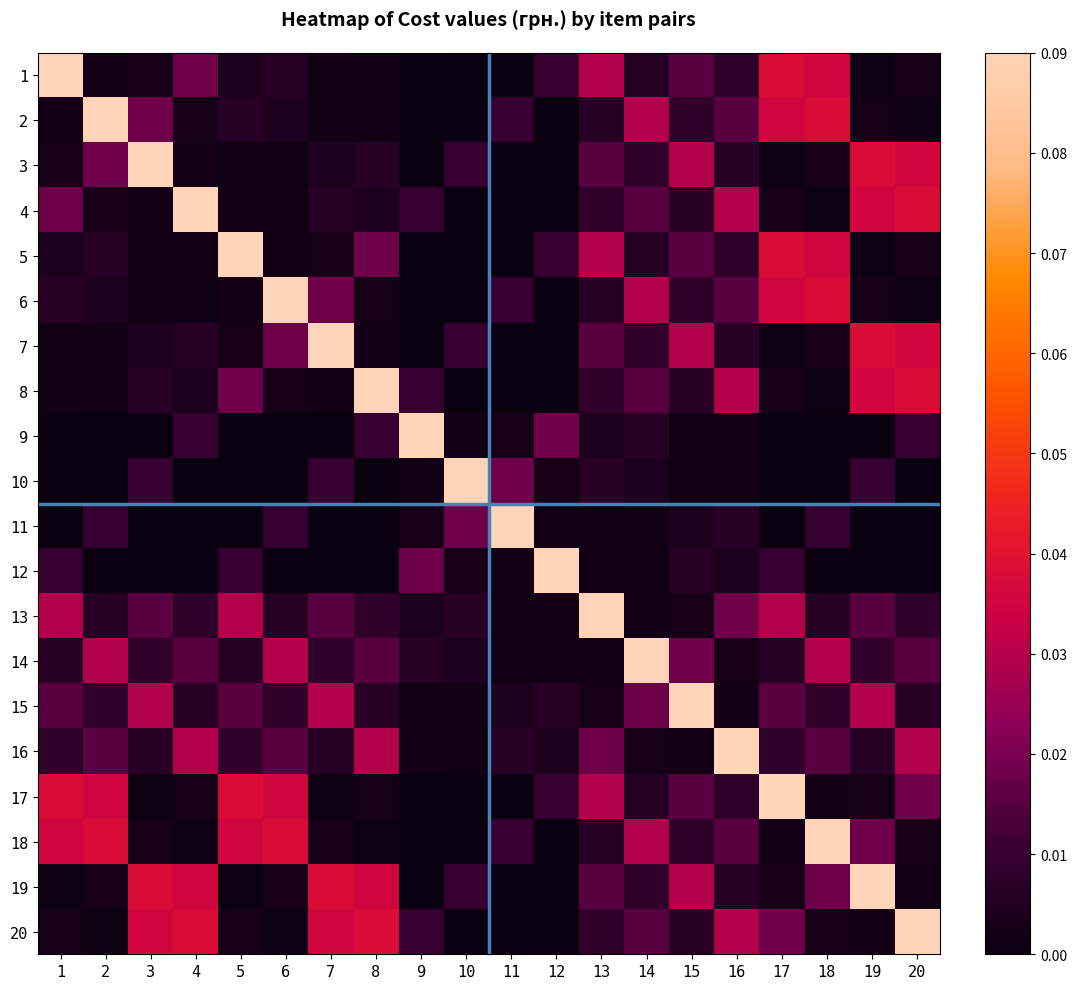

Reading left to right, extract all data points from this chart.

1: 1=0.1	2=0.0	3=0.0	4=0.0	5=0.0	6=0.0	7=0.0	8=0.0	9=0.0	10=0.0	11=0.0	12=0.0	13=0.0	14=0.0	15=0.0	16=0.0	17=0.0	18=0.0	19=0.0	20=0.0
2: 1=0.0	2=0.1	3=0.0	4=0.0	5=0.0	6=0.0	7=0.0	8=0.0	9=0.0	10=0.0	11=0.0	12=0.0	13=0.0	14=0.0	15=0.0	16=0.0	17=0.0	18=0.0	19=0.0	20=0.0
3: 1=0.0	2=0.0	3=0.1	4=0.0	5=0.0	6=0.0	7=0.0	8=0.0	9=0.0	10=0.0	11=0.0	12=0.0	13=0.0	14=0.0	15=0.0	16=0.0	17=0.0	18=0.0	19=0.0	20=0.0
4: 1=0.0	2=0.0	3=0.0	4=0.1	5=0.0	6=0.0	7=0.0	8=0.0	9=0.0	10=0.0	11=0.0	12=0.0	13=0.0	14=0.0	15=0.0	16=0.0	17=0.0	18=0.0	19=0.0	20=0.0
5: 1=0.0	2=0.0	3=0.0	4=0.0	5=0.1	6=0.0	7=0.0	8=0.0	9=0.0	10=0.0	11=0.0	12=0.0	13=0.0	14=0.0	15=0.0	16=0.0	17=0.0	18=0.0	19=0.0	20=0.0
6: 1=0.0	2=0.0	3=0.0	4=0.0	5=0.0	6=0.1	7=0.0	8=0.0	9=0.0	10=0.0	11=0.0	12=0.0	13=0.0	14=0.0	15=0.0	16=0.0	17=0.0	18=0.0	19=0.0	20=0.0
7: 1=0.0	2=0.0	3=0.0	4=0.0	5=0.0	6=0.0	7=0.1	8=0.0	9=0.0	10=0.0	11=0.0	12=0.0	13=0.0	14=0.0	15=0.0	16=0.0	17=0.0	18=0.0	19=0.0	20=0.0
8: 1=0.0	2=0.0	3=0.0	4=0.0	5=0.0	6=0.0	7=0.0	8=0.1	9=0.0	10=0.0	11=0.0	12=0.0	13=0.0	14=0.0	15=0.0	16=0.0	17=0.0	18=0.0	19=0.0	20=0.0
9: 1=0.0	2=0.0	3=0.0	4=0.0	5=0.0	6=0.0	7=0.0	8=0.0	9=0.1	10=0.0	11=0.0	12=0.0	13=0.0	14=0.0	15=0.0	16=0.0	17=0.0	18=0.0	19=0.0	20=0.0
10: 1=0.0	2=0.0	3=0.0	4=0.0	5=0.0	6=0.0	7=0.0	8=0.0	9=0.0	10=0.1	11=0.0	12=0.0	13=0.0	14=0.0	15=0.0	16=0.0	17=0.0	18=0.0	19=0.0	20=0.0
11: 1=0.0	2=0.0	3=0.0	4=0.0	5=0.0	6=0.0	7=0.0	8=0.0	9=0.0	10=0.0	11=0.1	12=0.0	13=0.0	14=0.0	15=0.0	16=0.0	17=0.0	18=0.0	19=0.0	20=0.0
12: 1=0.0	2=0.0	3=0.0	4=0.0	5=0.0	6=0.0	7=0.0	8=0.0	9=0.0	10=0.0	11=0.0	12=0.1	13=0.0	14=0.0	15=0.0	16=0.0	17=0.0	18=0.0	19=0.0	20=0.0
13: 1=0.0	2=0.0	3=0.0	4=0.0	5=0.0	6=0.0	7=0.0	8=0.0	9=0.0	10=0.0	11=0.0	12=0.0	13=0.1	14=0.0	15=0.0	16=0.0	17=0.0	18=0.0	19=0.0	20=0.0
14: 1=0.0	2=0.0	3=0.0	4=0.0	5=0.0	6=0.0	7=0.0	8=0.0	9=0.0	10=0.0	11=0.0	12=0.0	13=0.0	14=0.1	15=0.0	16=0.0	17=0.0	18=0.0	19=0.0	20=0.0
15: 1=0.0	2=0.0	3=0.0	4=0.0	5=0.0	6=0.0	7=0.0	8=0.0	9=0.0	10=0.0	11=0.0	12=0.0	13=0.0	14=0.0	15=0.1	16=0.0	17=0.0	18=0.0	19=0.0	20=0.0
16: 1=0.0	2=0.0	3=0.0	4=0.0	5=0.0	6=0.0	7=0.0	8=0.0	9=0.0	10=0.0	11=0.0	12=0.0	13=0.0	14=0.0	15=0.0	16=0.1	17=0.0	18=0.0	19=0.0	20=0.0
17: 1=0.0	2=0.0	3=0.0	4=0.0	5=0.0	6=0.0	7=0.0	8=0.0	9=0.0	10=0.0	11=0.0	12=0.0	13=0.0	14=0.0	15=0.0	16=0.0	17=0.1	18=0.0	19=0.0	20=0.0
18: 1=0.0	2=0.0	3=0.0	4=0.0	5=0.0	6=0.0	7=0.0	8=0.0	9=0.0	10=0.0	11=0.0	12=0.0	13=0.0	14=0.0	15=0.0	16=0.0	17=0.0	18=0.1	19=0.0	20=0.0
19: 1=0.0	2=0.0	3=0.0	4=0.0	5=0.0	6=0.0	7=0.0	8=0.0	9=0.0	10=0.0	11=0.0	12=0.0	13=0.0	14=0.0	15=0.0	16=0.0	17=0.0	18=0.0	19=0.1	20=0.0
20: 1=0.0	2=0.0	3=0.0	4=0.0	5=0.0	6=0.0	7=0.0	8=0.0	9=0.0	10=0.0	11=0.0	12=0.0	13=0.0	14=0.0	15=0.0	16=0.0	17=0.0	18=0.0	19=0.0	20=0.1